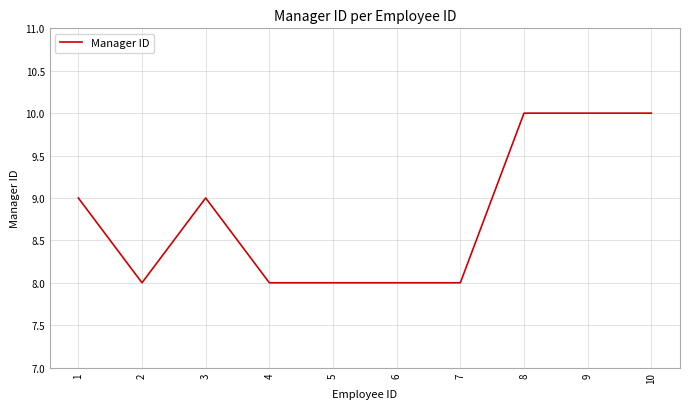

Read the value at 1.

9